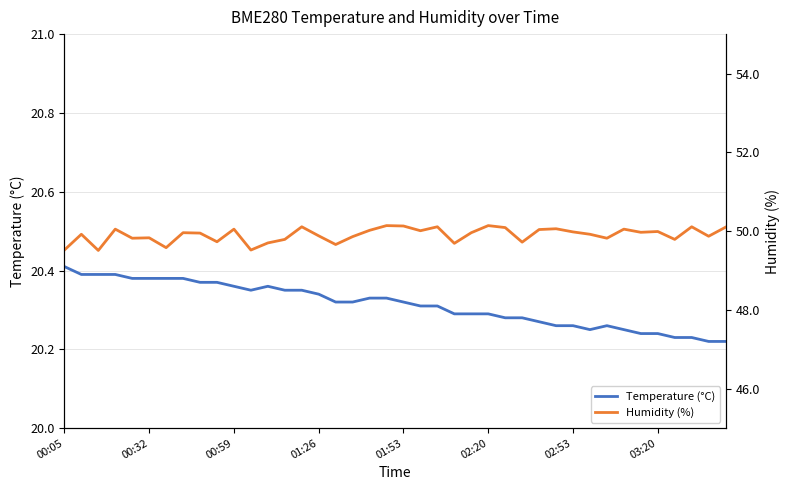

The Temperature (°C) series shows 27.9 at 03:20. True or false?

False